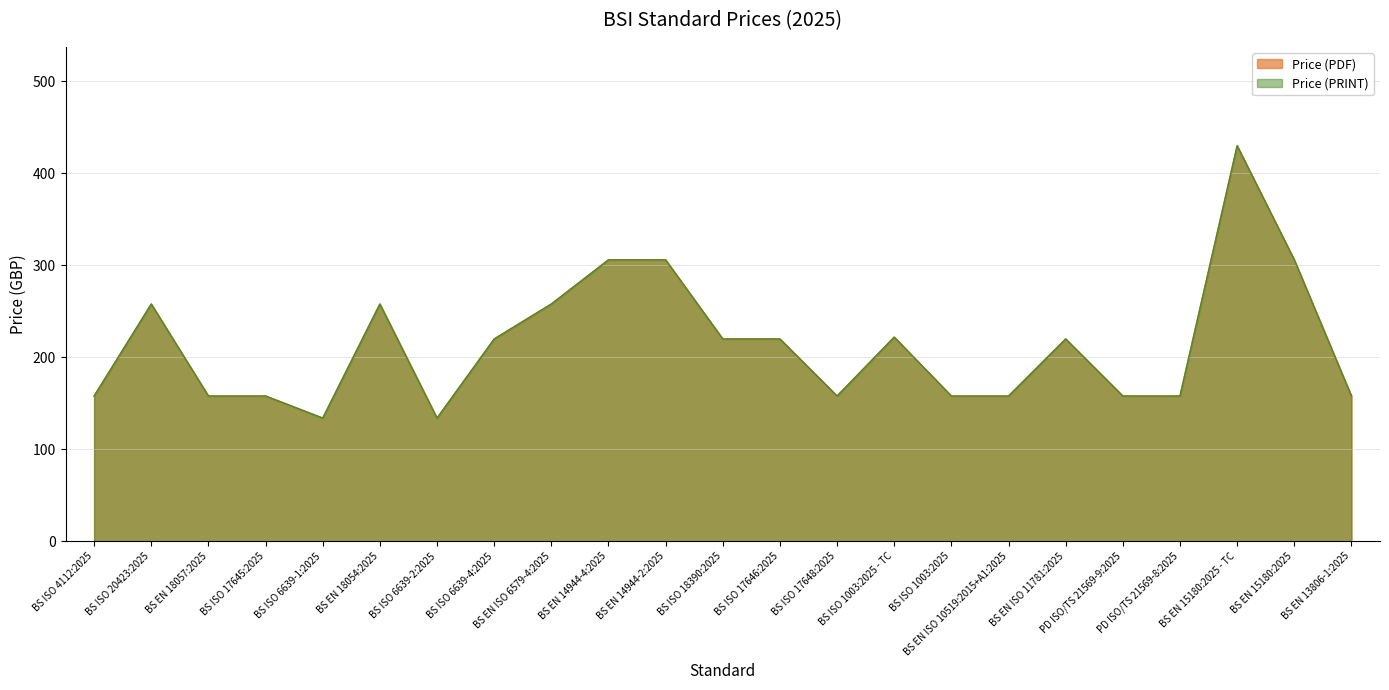

At which label does Price (PRINT) reach its peak?

BS EN 15180:2025 - TC